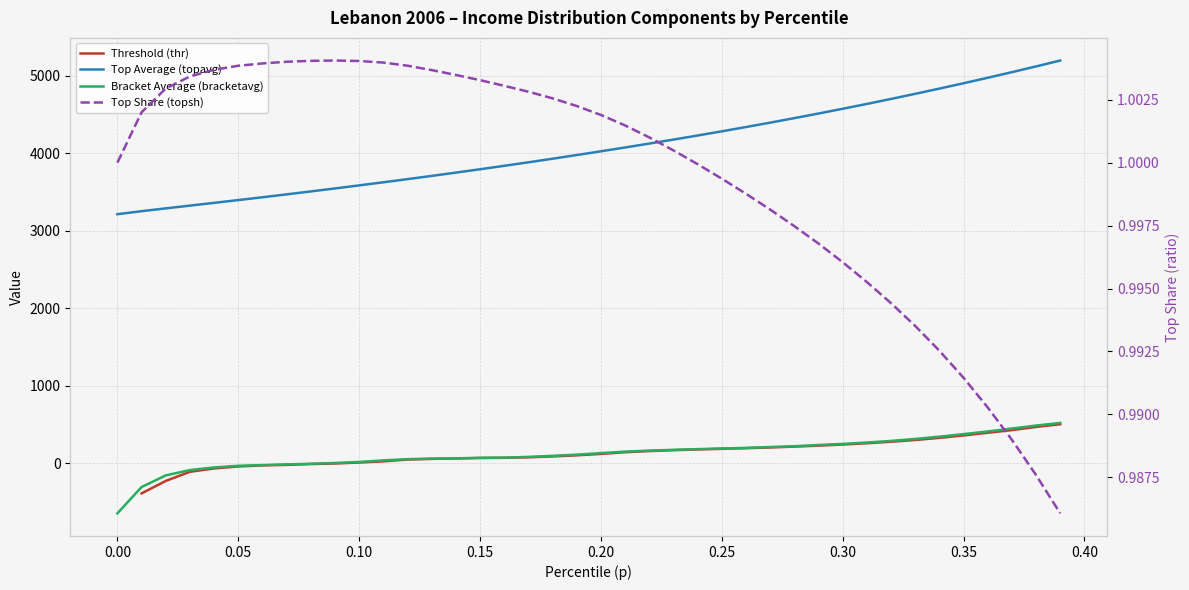

Count the number of categories in the chart.

40